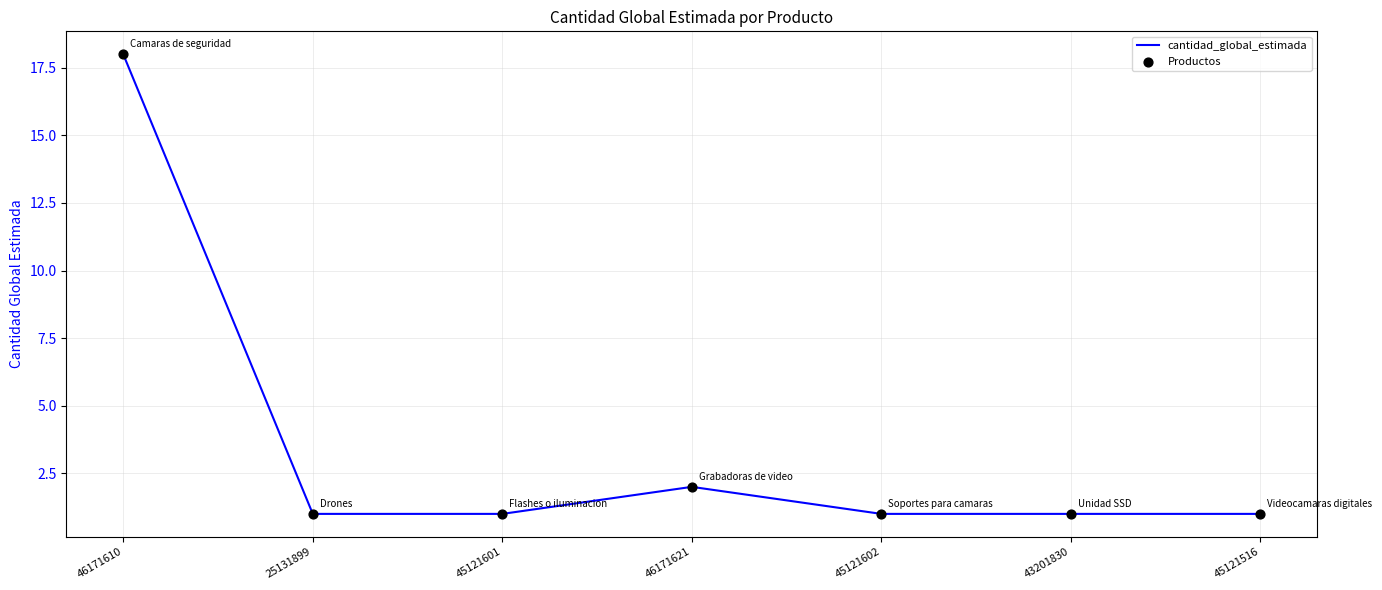

What position from the right is 45121602?

3